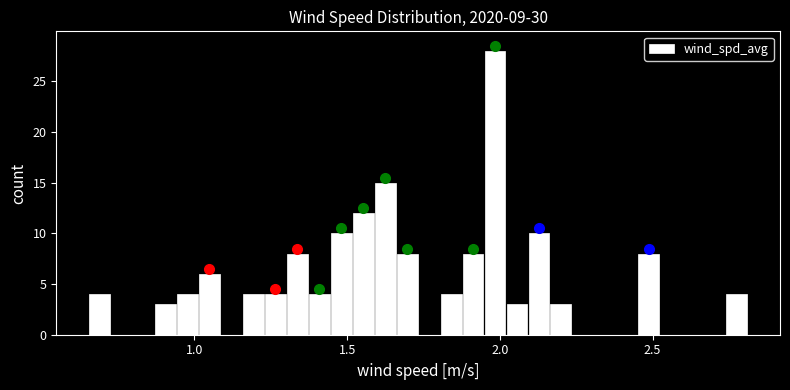

Read against the x-axis, roughly where is the centre of the tallest bar?

2.00